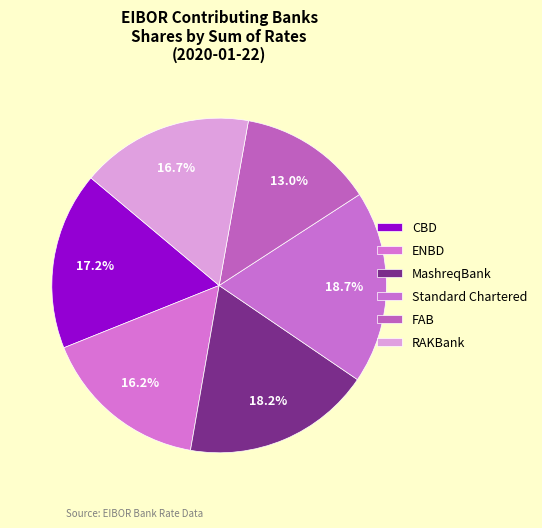

How many segments does this pie chart have?

6